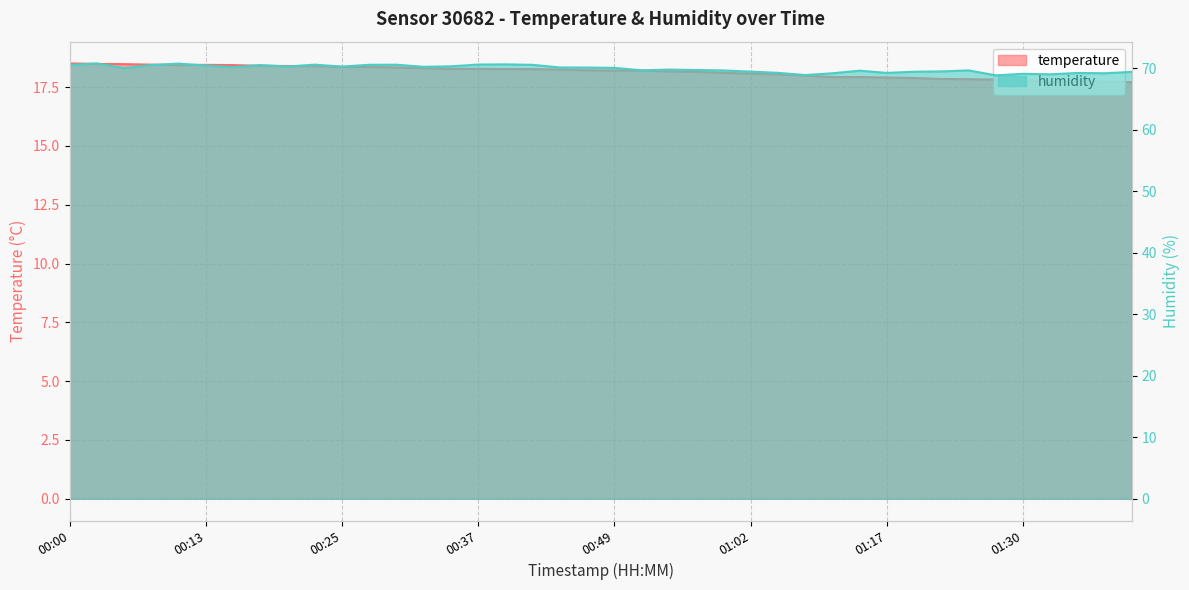

In temperature, how many points are higher than both neighbors (excluding endpoints)?

2